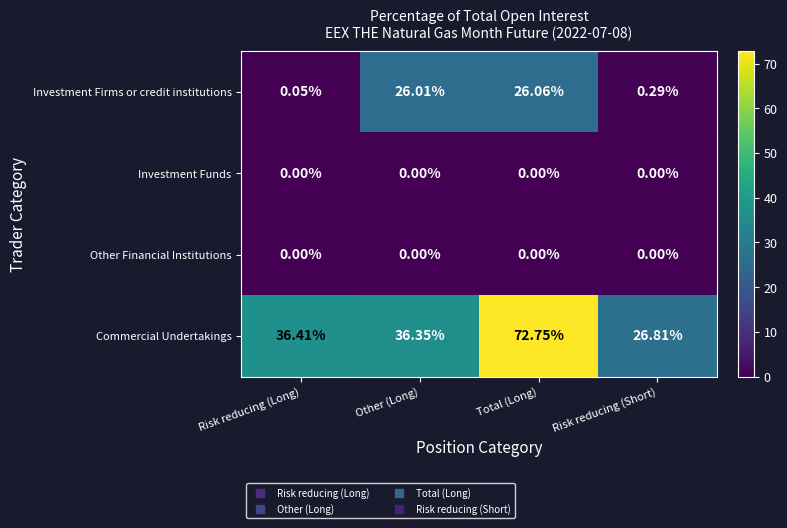

At which category is the sum across all series the highest?

Total (Long)